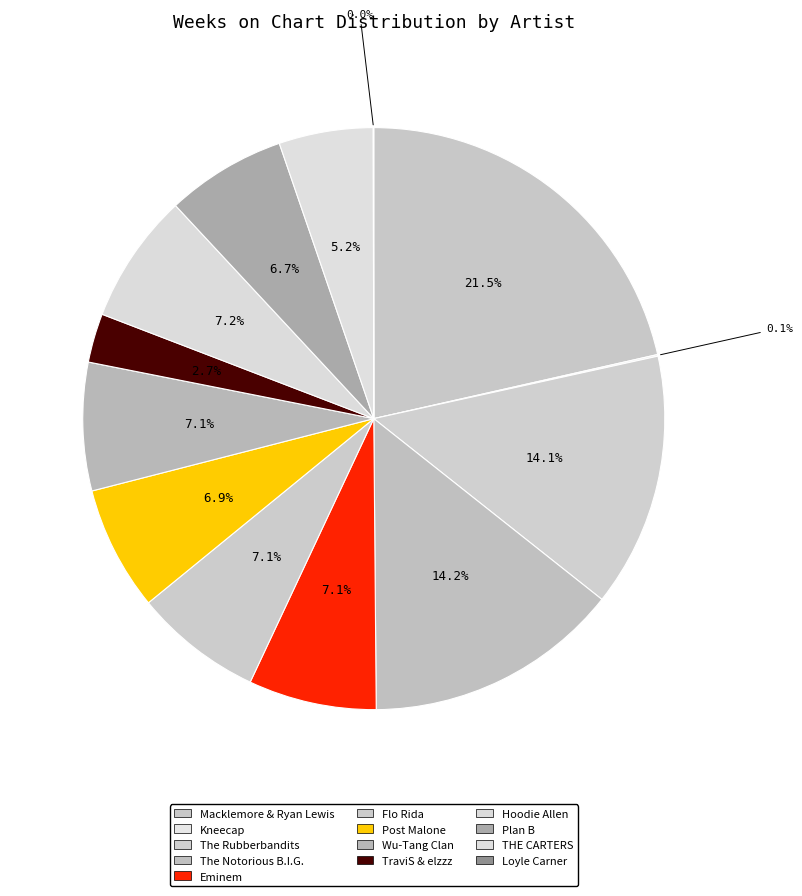

Is there any slice that represents more than half of the pie?

No